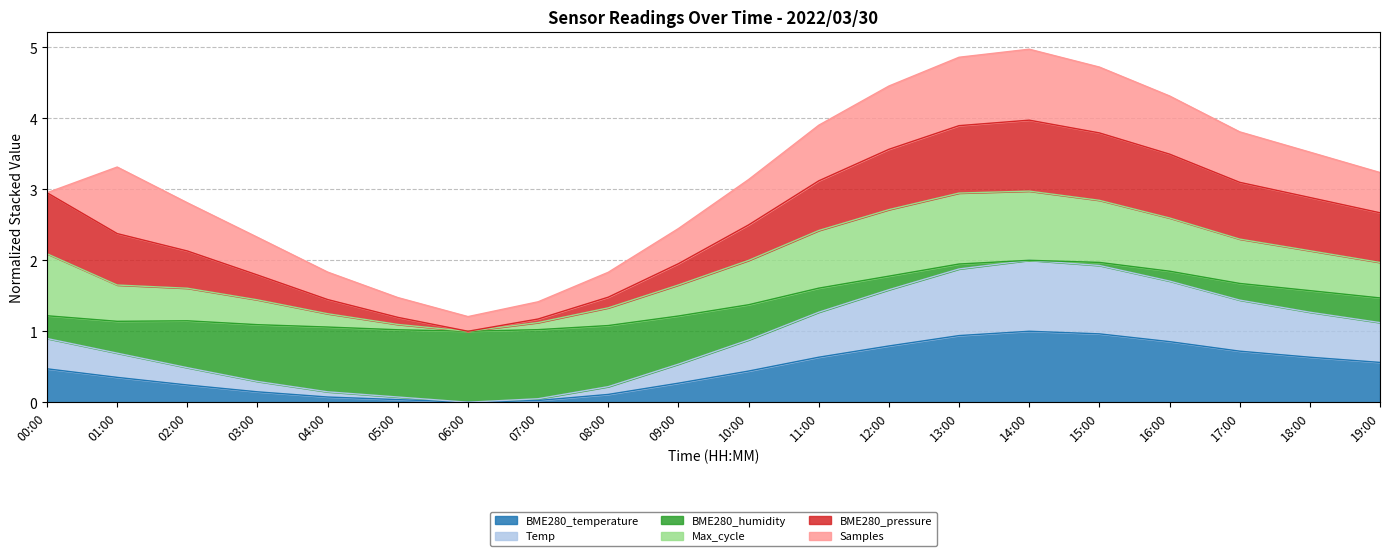

What is the maximum value for BME280_temperature?

1.0